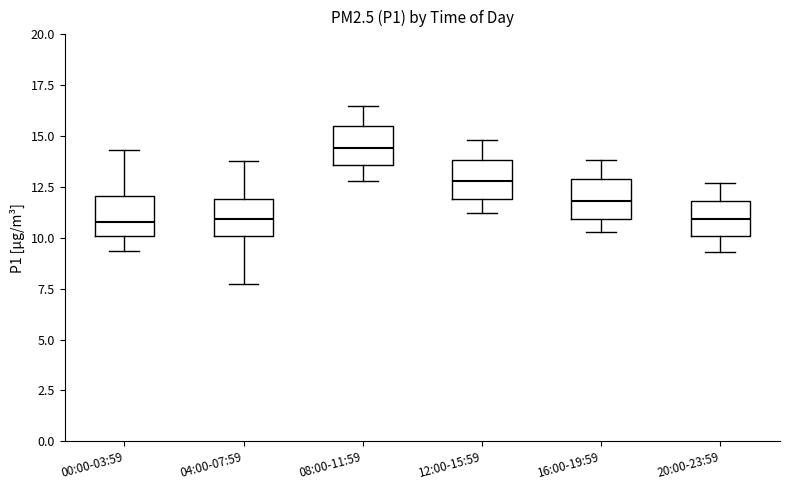

Reading left to right, read every box against the y-axis: the position of its median line, the range the box covers, and the ends of its whiskers. The values are not printed on the chart, so give them approximately, as read against the axis.

00:00-03:59: median 11.0, box 10.0 to 12.0, whiskers 9.5 to 14.5
04:00-07:59: median 11.0, box 10.0 to 12.0, whiskers 7.5 to 14.0
08:00-11:59: median 14.5, box 13.5 to 15.5, whiskers 13.0 to 16.5
12:00-15:59: median 13.0, box 12.0 to 14.0, whiskers 11.0 to 15.0
16:00-19:59: median 12.0, box 11.0 to 13.0, whiskers 10.5 to 14.0
20:00-23:59: median 11.0, box 10.0 to 12.0, whiskers 9.5 to 12.5